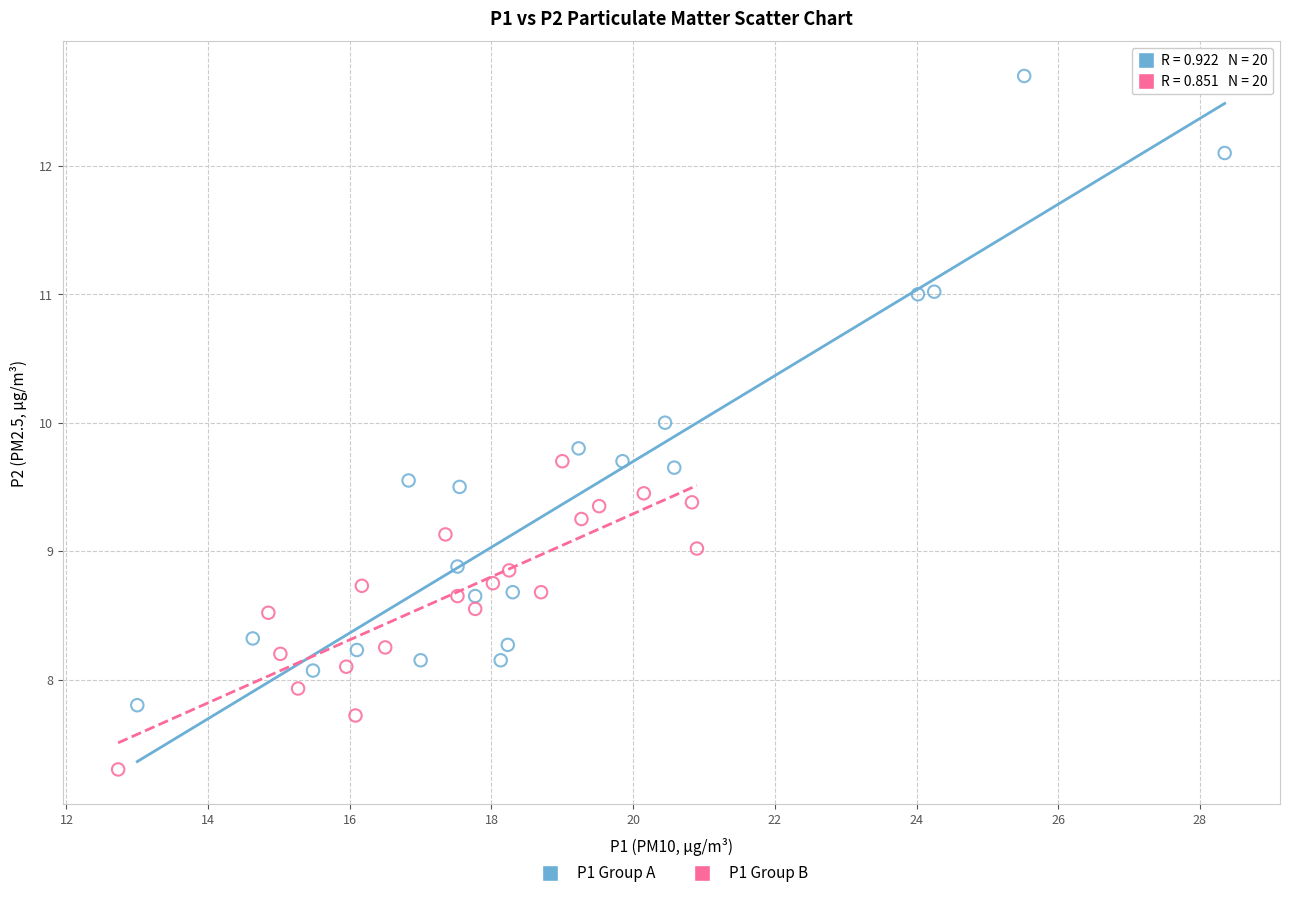

What are all the series names shown in the legend?

P1 Group A, P1 Group B